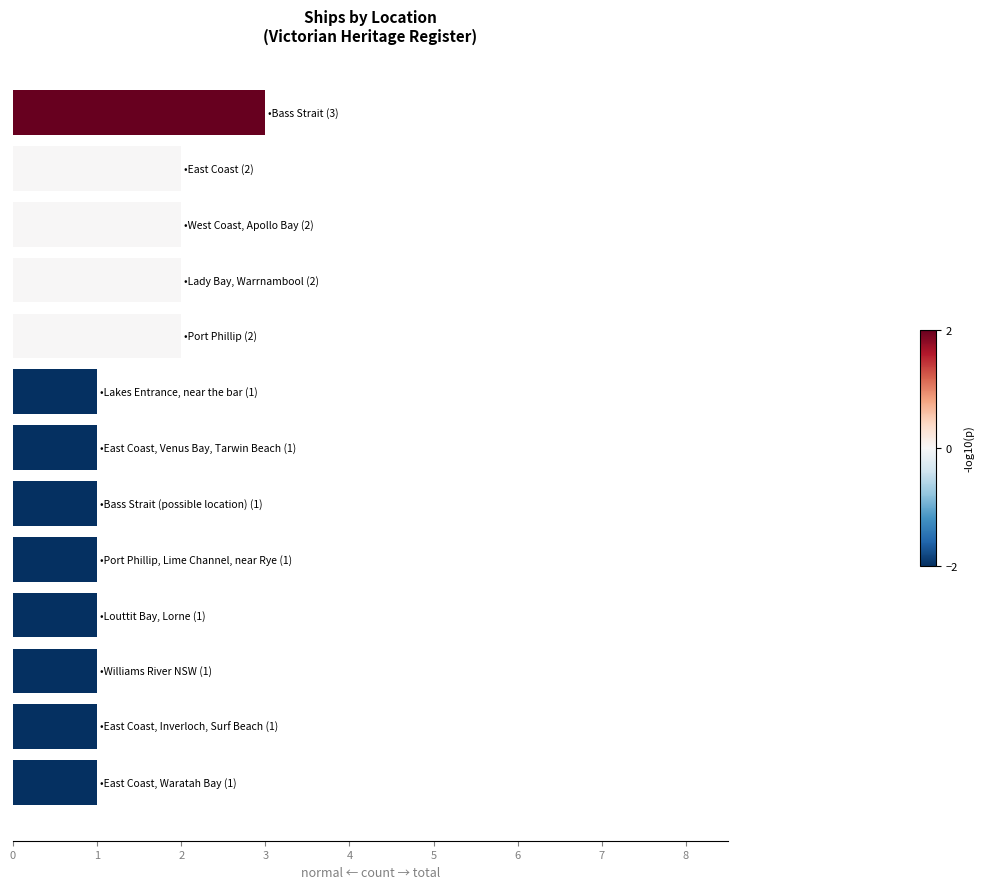

What is the greatest value displayed?

3